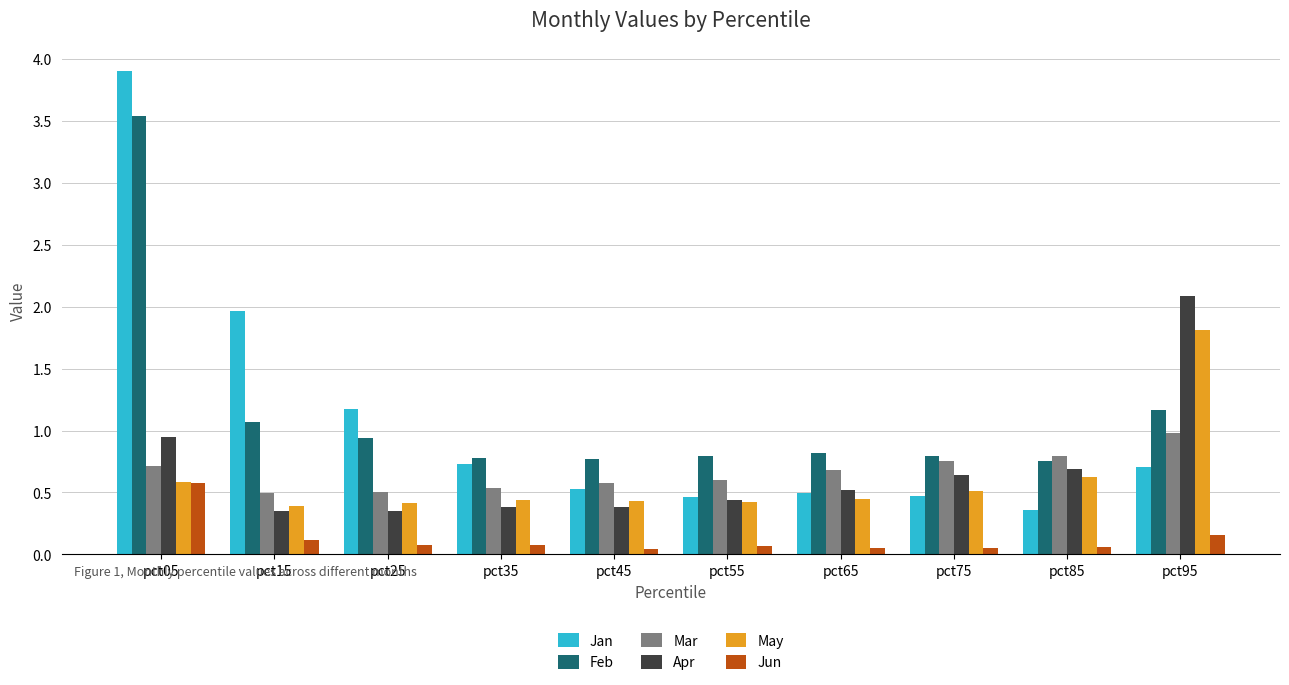

What is the value of the Jan bar at the 6th from the left?

0.5